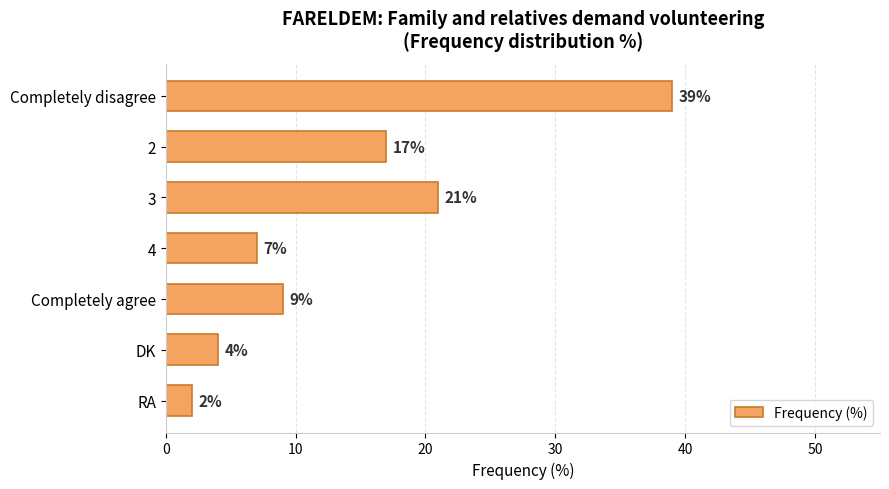

How many bars are there in total?

7